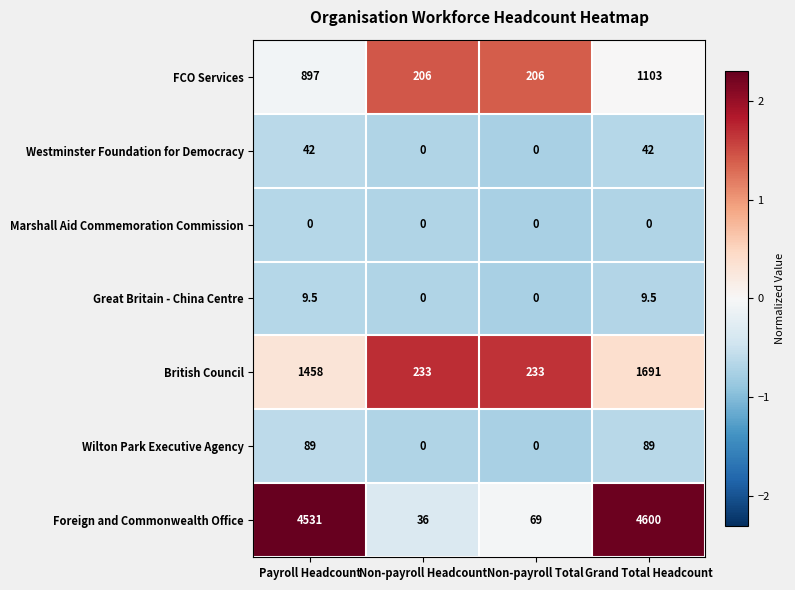

Reading left to right, what are all the values shown in this chart?

FCO Services: Payroll Headcount=897.0	Non-payroll Headcount=206.0	Non-payroll Total=206.0	Grand Total Headcount=1103.0
Westminster Foundation for Democracy: Payroll Headcount=42.0	Non-payroll Headcount=0.0	Non-payroll Total=0.0	Grand Total Headcount=42.0
Marshall Aid Commemoration Commission: Payroll Headcount=0.0	Non-payroll Headcount=0.0	Non-payroll Total=0.0	Grand Total Headcount=0.0
Great Britain - China Centre: Payroll Headcount=9.5	Non-payroll Headcount=0.0	Non-payroll Total=0.0	Grand Total Headcount=9.5
British Council: Payroll Headcount=1458.0	Non-payroll Headcount=233.0	Non-payroll Total=233.0	Grand Total Headcount=1691.0
Wilton Park Executive Agency: Payroll Headcount=89.0	Non-payroll Headcount=0.0	Non-payroll Total=0.0	Grand Total Headcount=89.0
Foreign and Commonwealth Office: Payroll Headcount=4531.0	Non-payroll Headcount=36.0	Non-payroll Total=69.0	Grand Total Headcount=4600.0